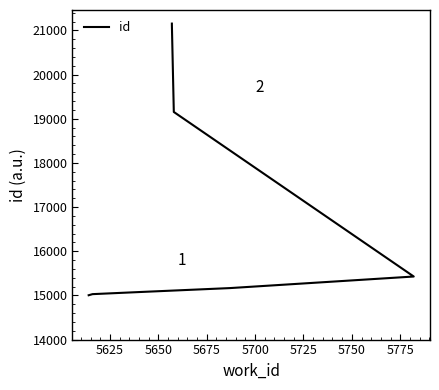

Does the chart display data point markers on the line(s)?

No